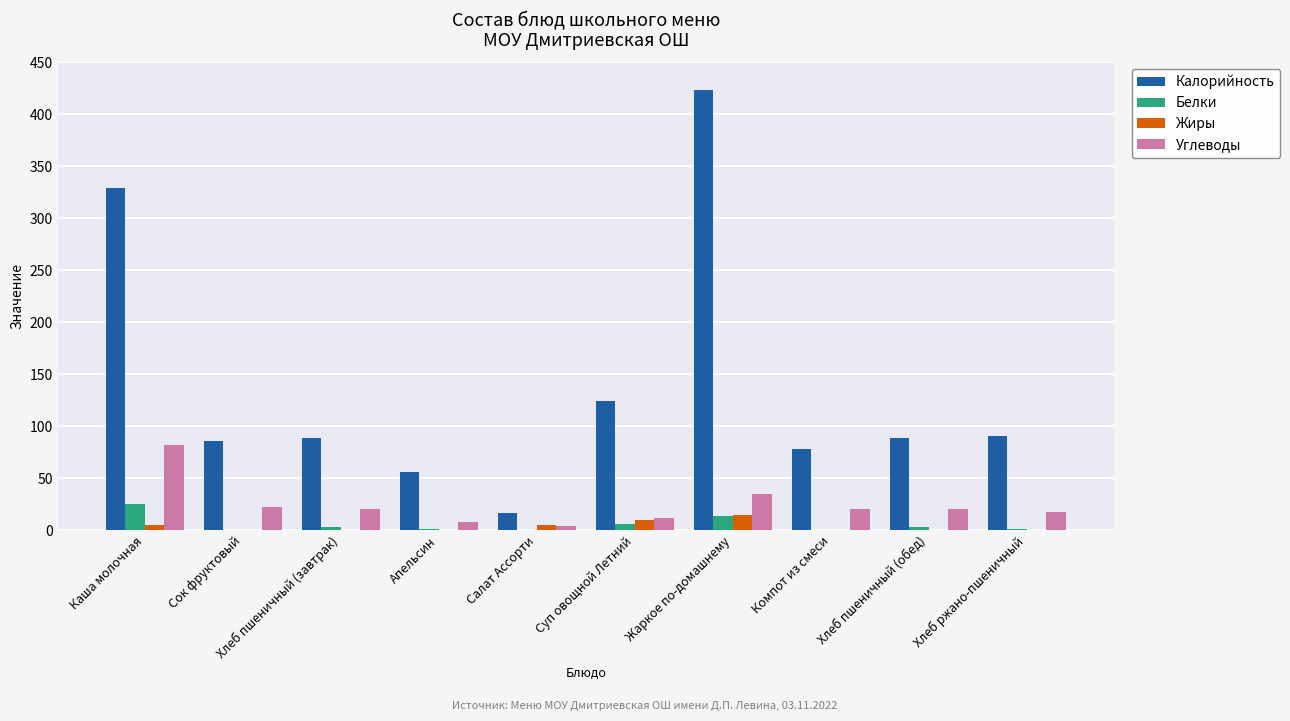

Is the value of Белки at Жаркое по-домашнему greater than the value of Углеводы at Жаркое по-домашнему?

No